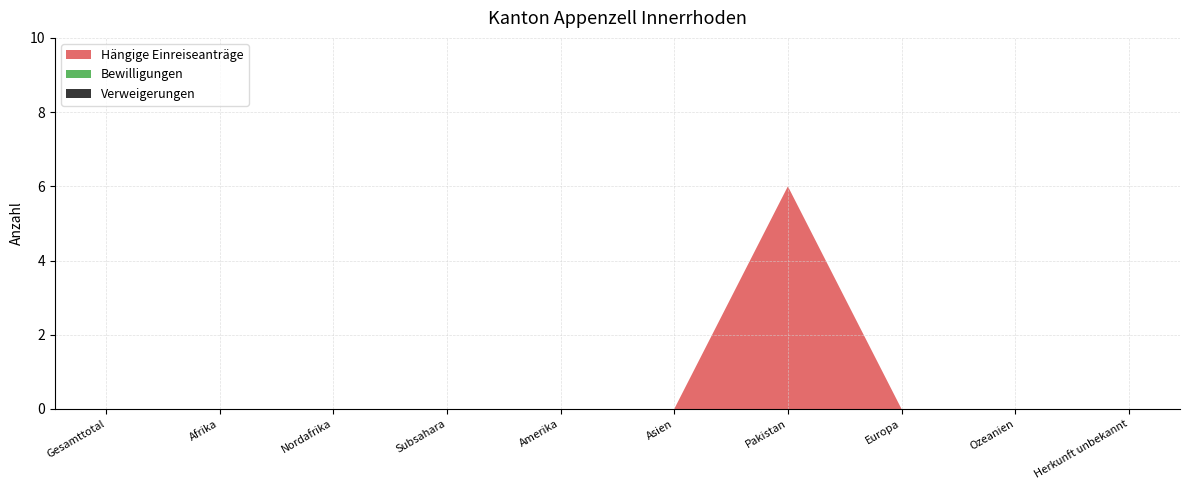

Reading left to right, list all the values displayed in this chart.

Hängige Einreiseanträge: 0	0	0	0	0	0	6	0	0	0
Bewilligungen: 0	0	0	0	0	0	0	0	0	0
Verweigerungen: 0	0	0	0	0	0	0	0	0	0